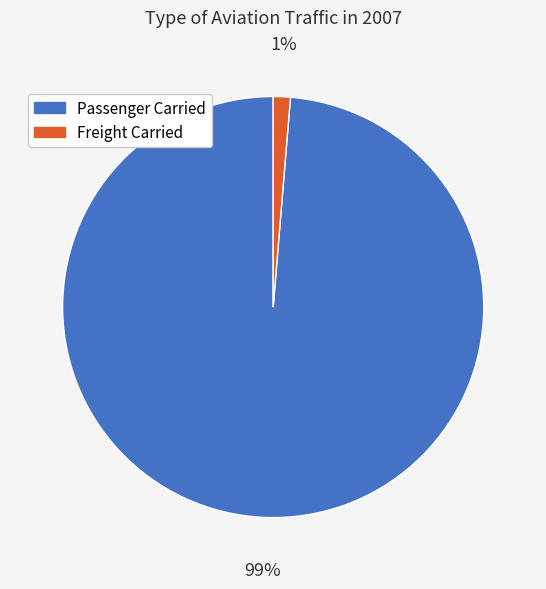

The Passenger Carried slice represents 99% of the pie. True or false?

True